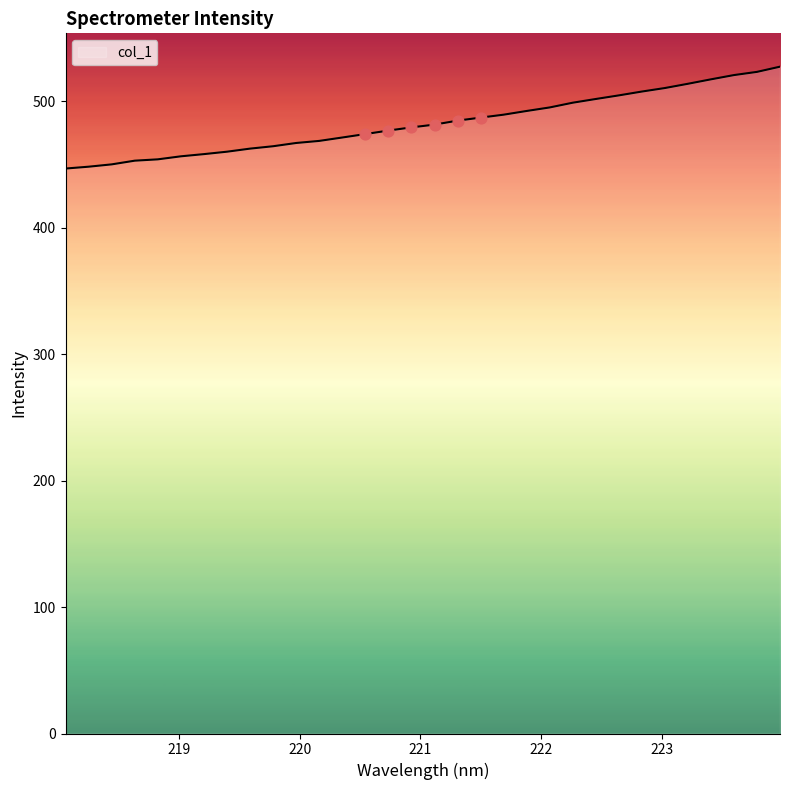

What is the difference between the maximum and minimum values?

80.6